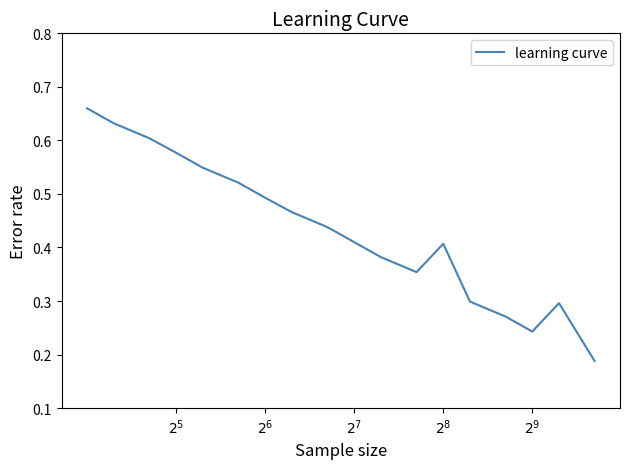

Where is the first local maximum?

$2^{8}$